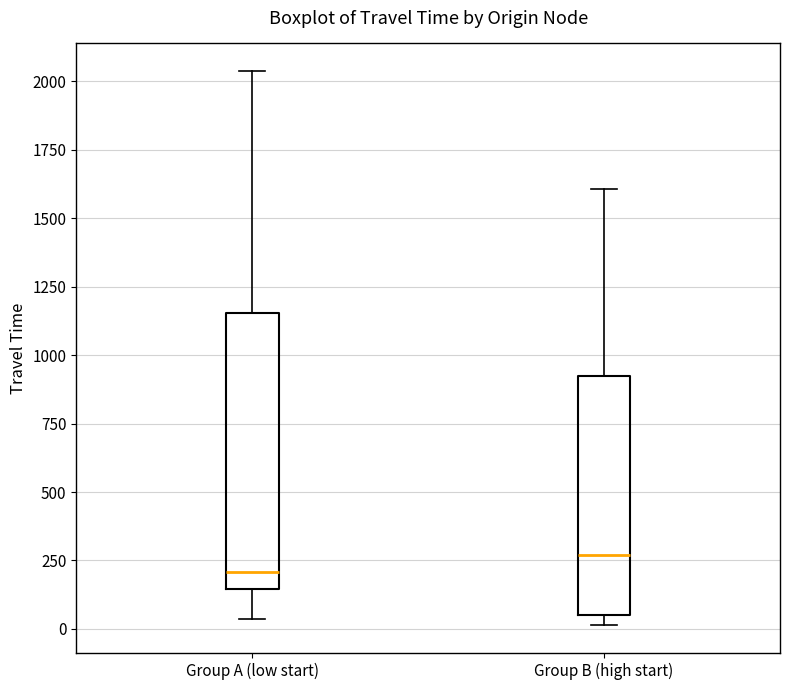

Which box's median line is the lowest?

Group A (low start)